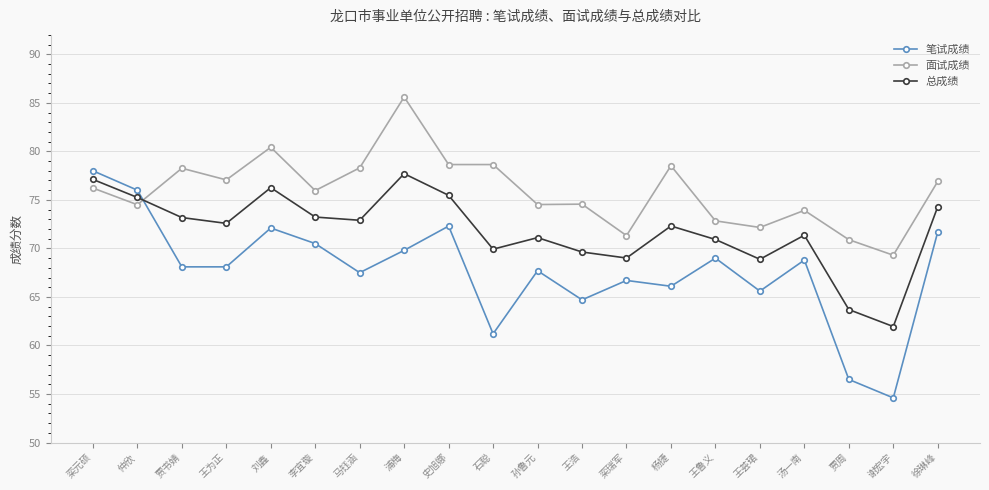

Rank the series at 谢宏宇 from highest to lowest value.

面试成绩, 总成绩, 笔试成绩